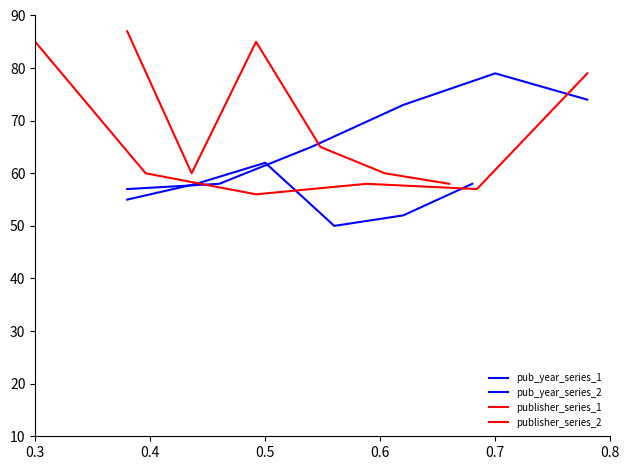

What is the sum of the pub_year_series_2 values at 0.7 and 0.4?

110